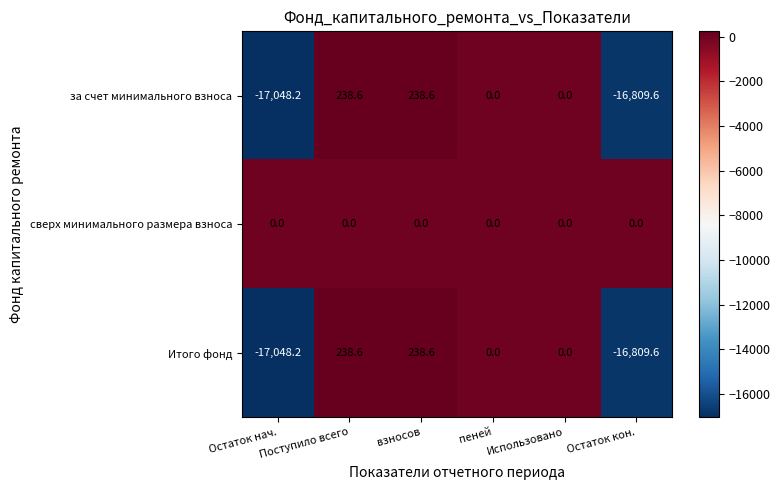

What is the total value across all series at Остаток кон.?

-33619.2